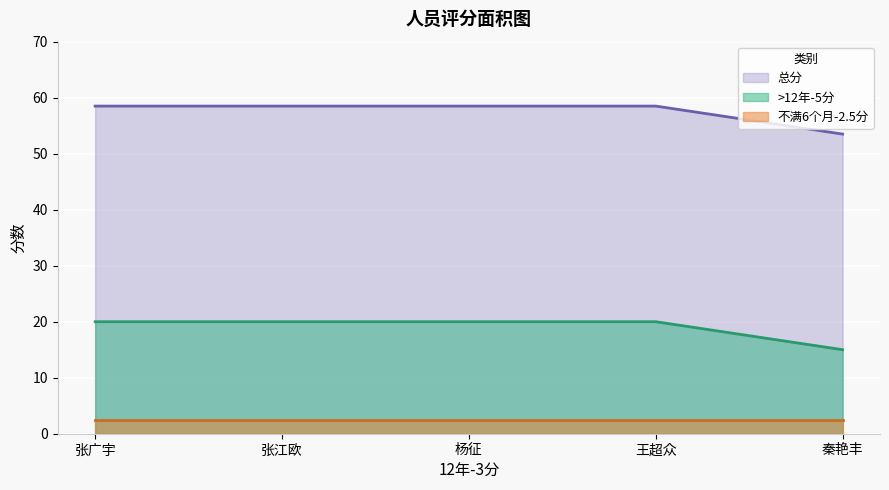

What is the average value of the 总分 series?

57.5